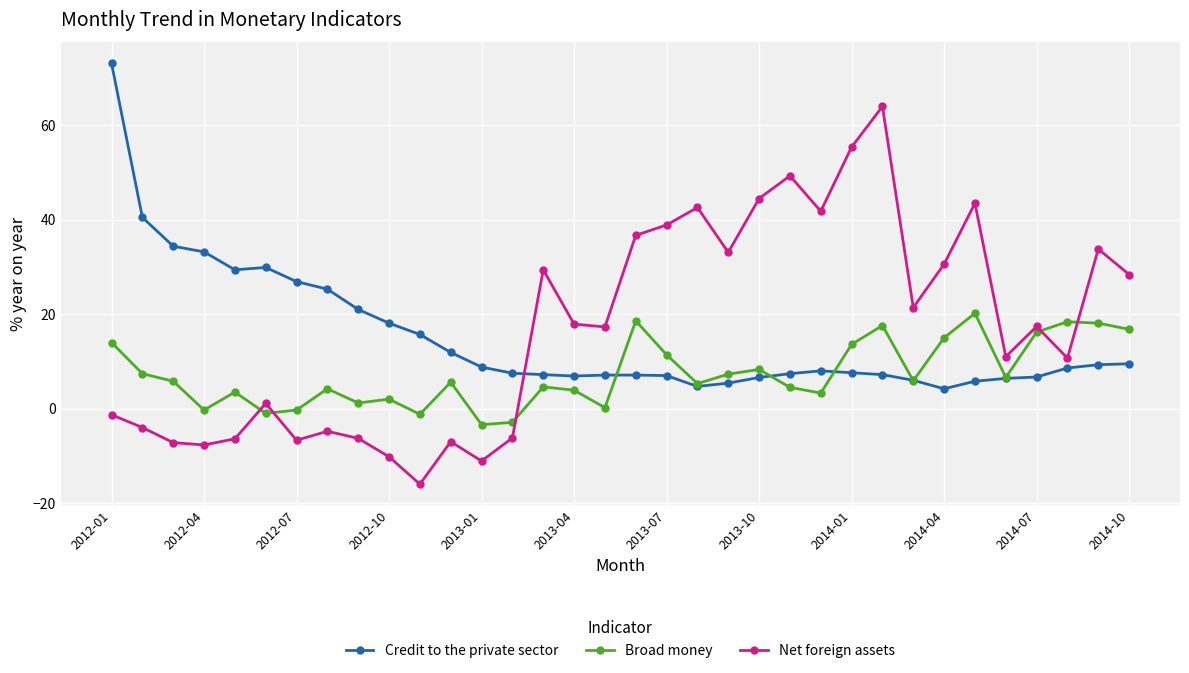

Which series has the largest total across all categories?

Net foreign assets